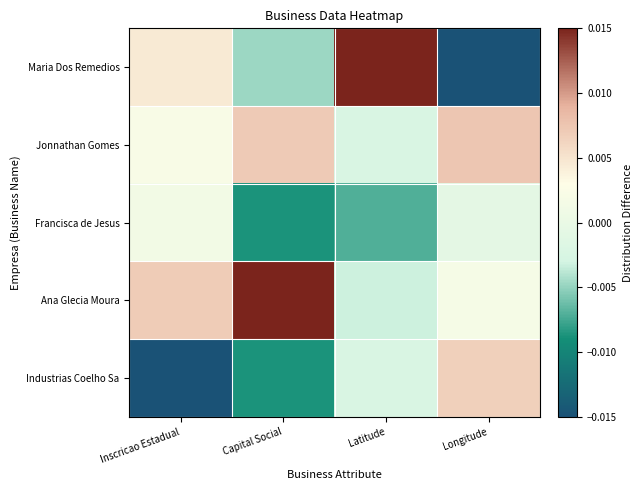

Between Latitude and Capital Social, which is larger?

Latitude